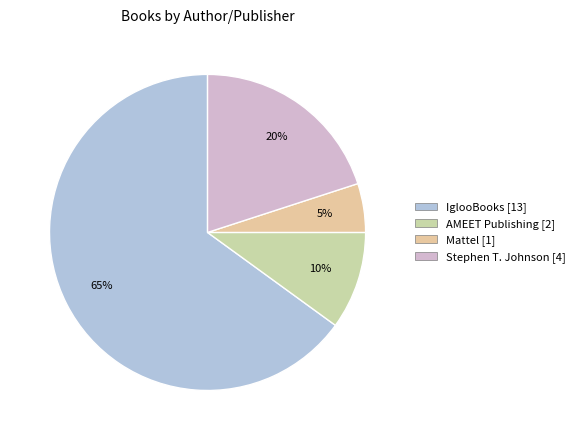

Is IglooBooks the majority of the pie?

Yes